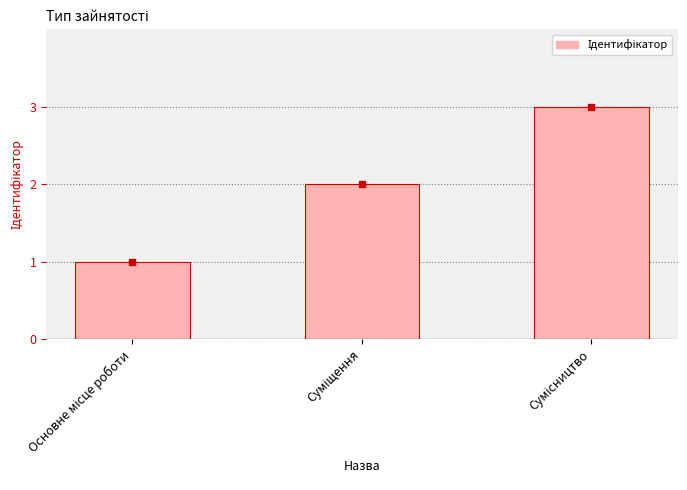

What is the greatest value displayed?

3